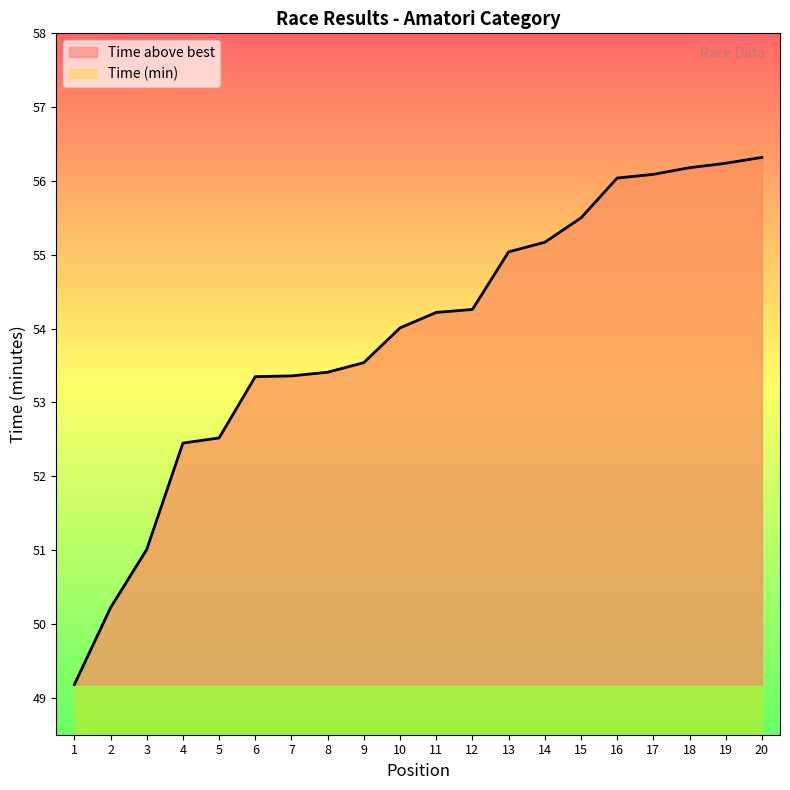

At which category does the chart reach its minimum across all series?

1